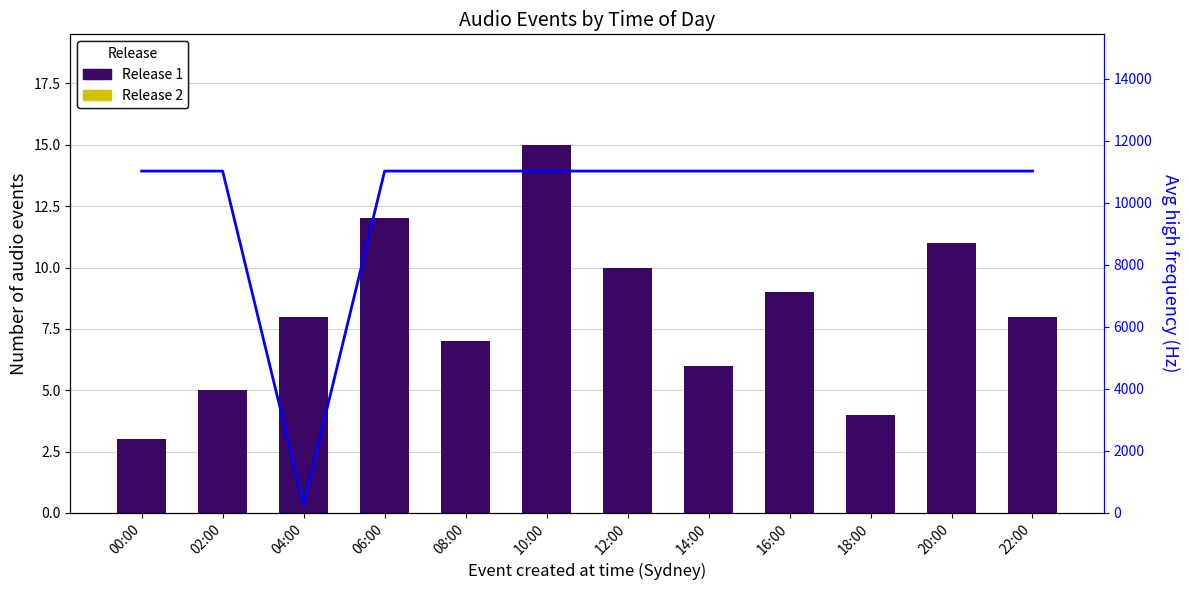

Which series has the largest total across all categories?

Avg High Freq